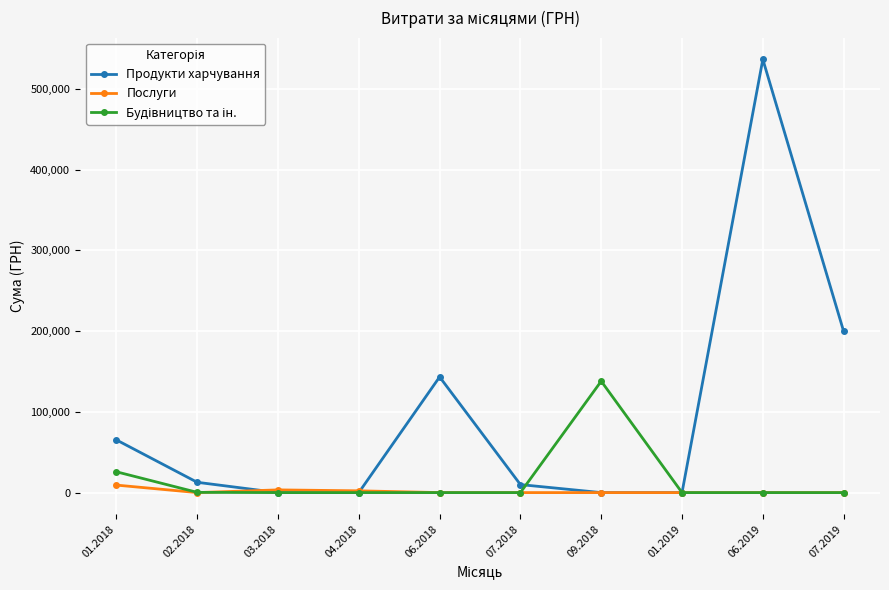

Which series has the largest total across all categories?

Продукти харчування